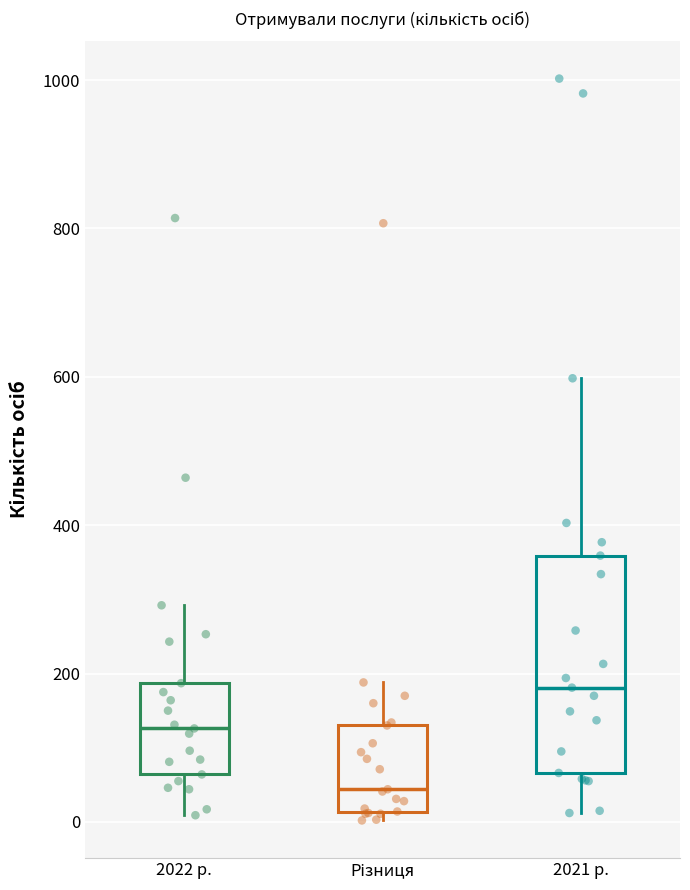

Reading left to right, read every box against the y-axis: the position of its median line, the range the box covers, and the ends of its whiskers. The values are not printed on the chart, so give them approximately, as read against the axis.

2022 р.: median 120, box 60 to 180, whiskers 0 to 300
Різниця: median 40, box 20 to 140, whiskers 0 to 180
2021 р.: median 180, box 60 to 360, whiskers 20 to 600